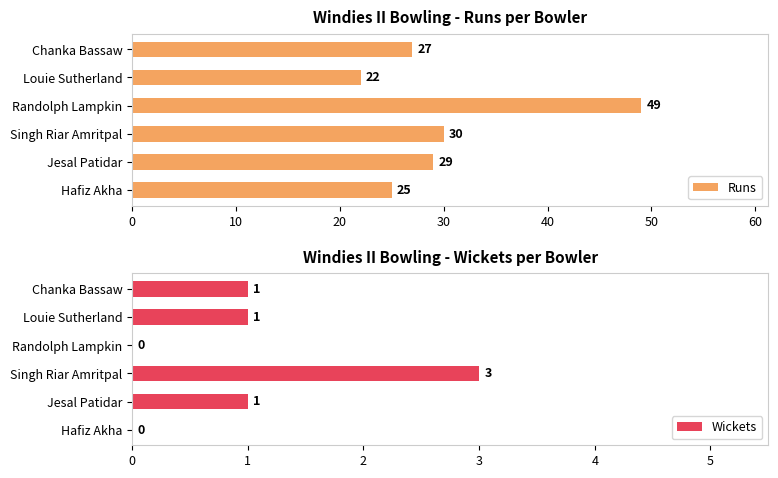

What is the value of the Wickets bar at the 2nd from the left?

1